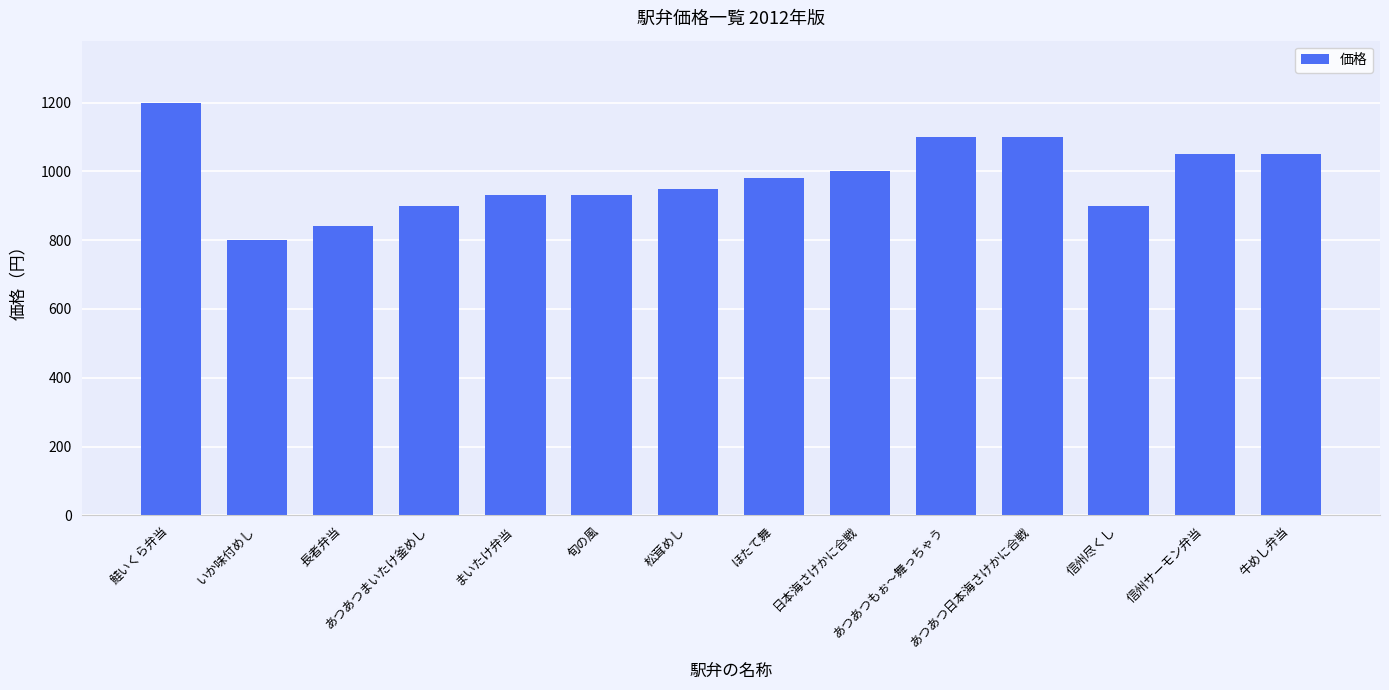

What is the value of the 9th bar from the left?

1000